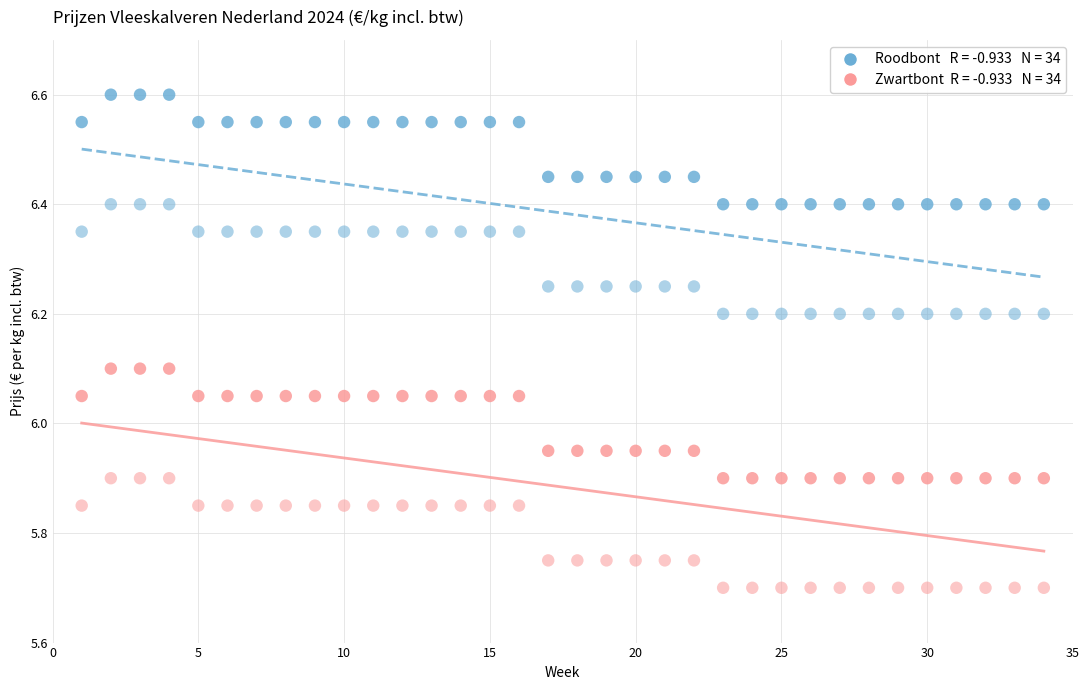

Count the number of points in this scatter plot.

136